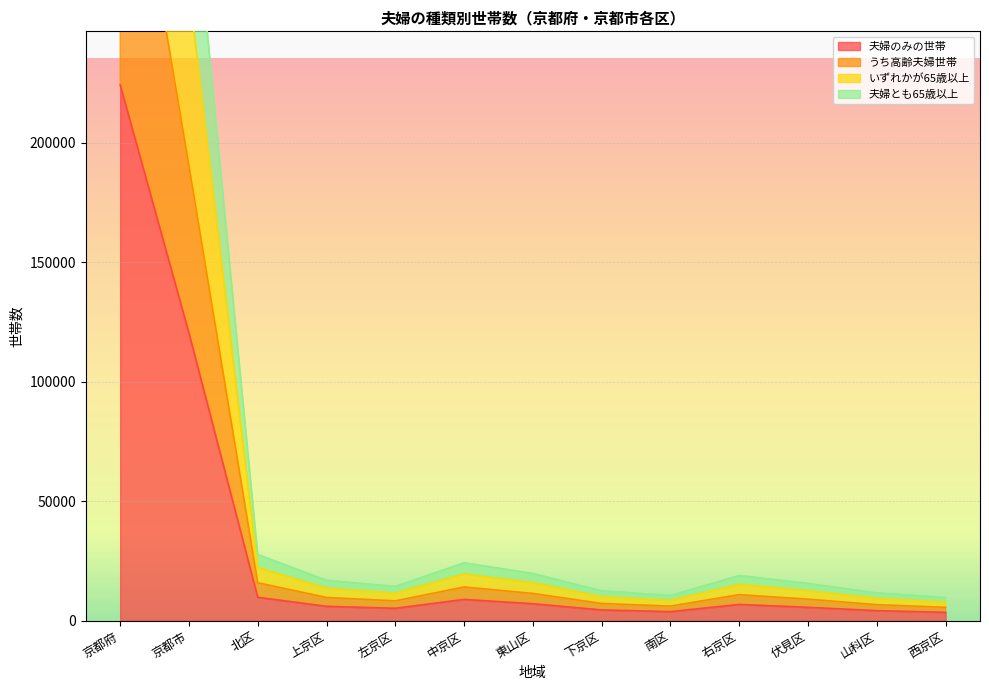

What is the highest value of the 夫婦のみの世帯 series?

224160